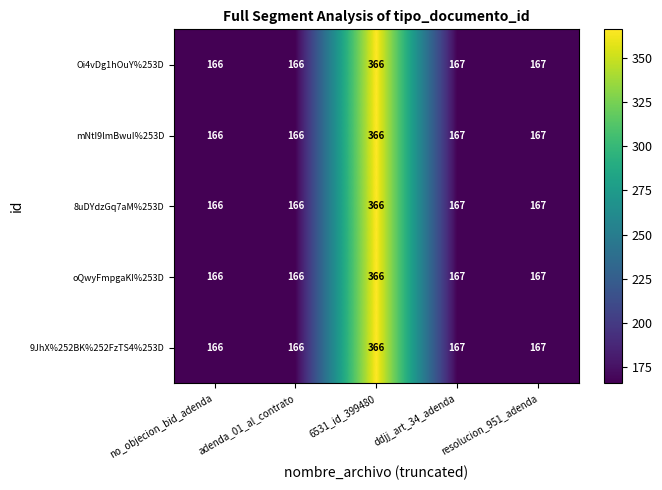

What is the total value across all series at adenda_01_al_contrato?

830